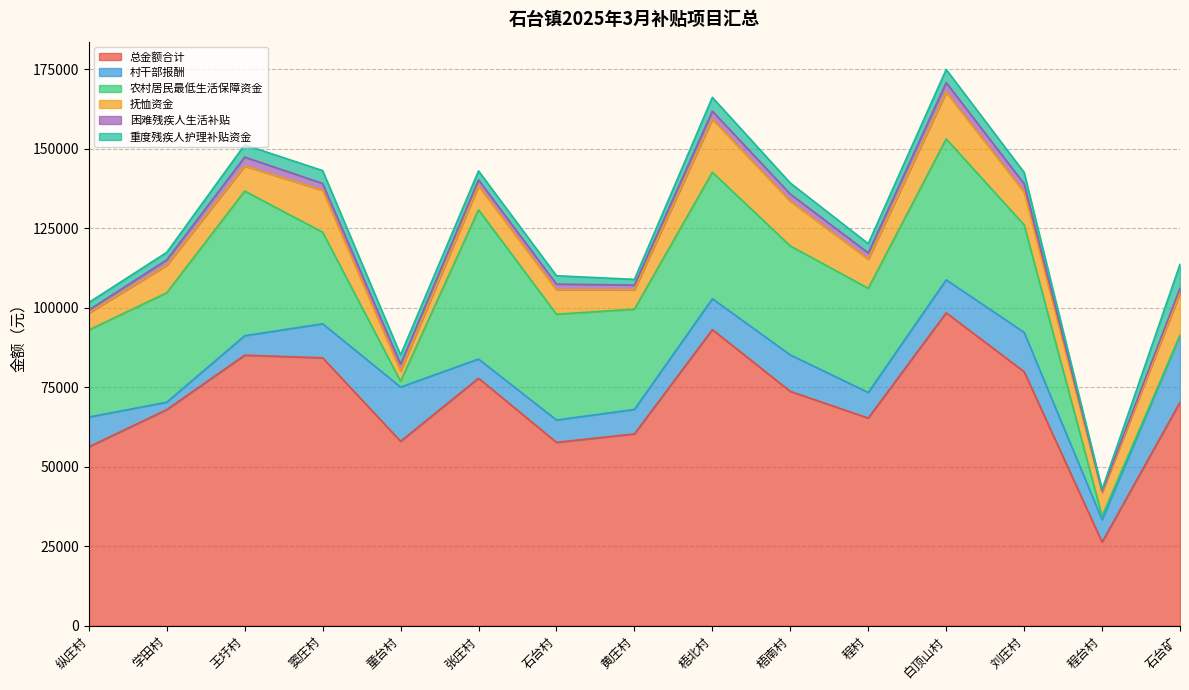

At which category is the sum across all series the highest?

白顶山村